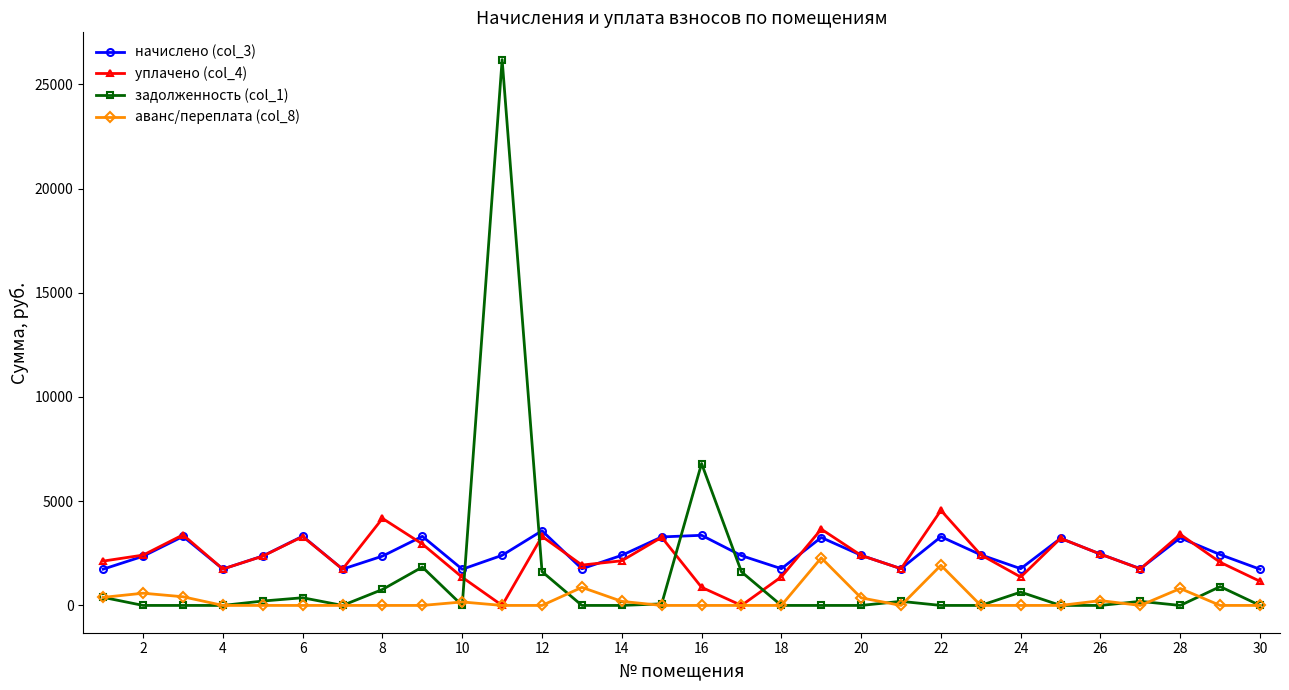

Which series ends up on top after the final intersection of начислено (col_3) and уплачено (col_4)?

начислено (col_3)